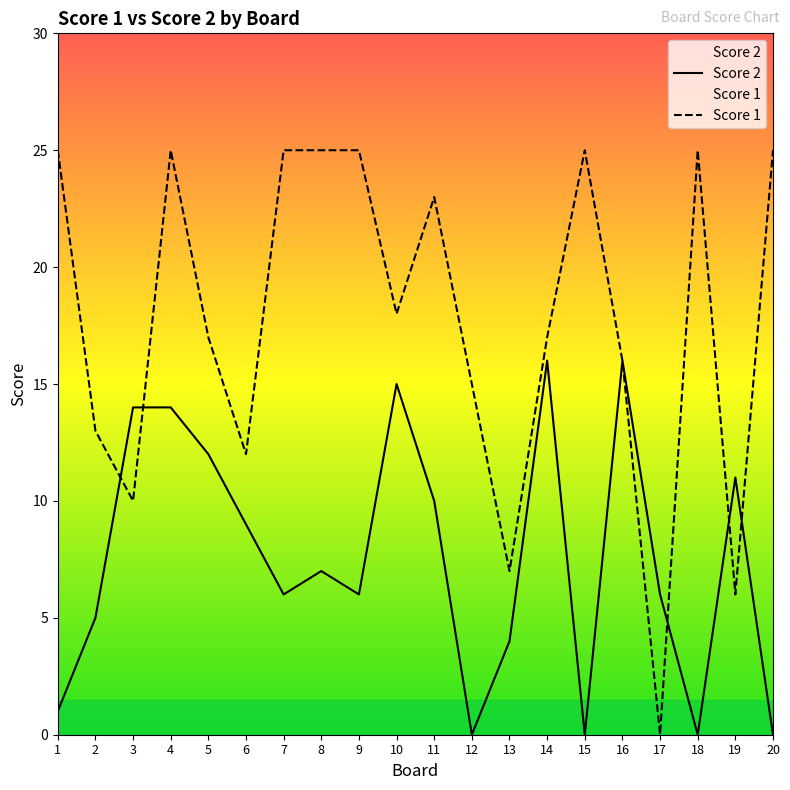

The Score 2 series shows 11 at 19. True or false?

True